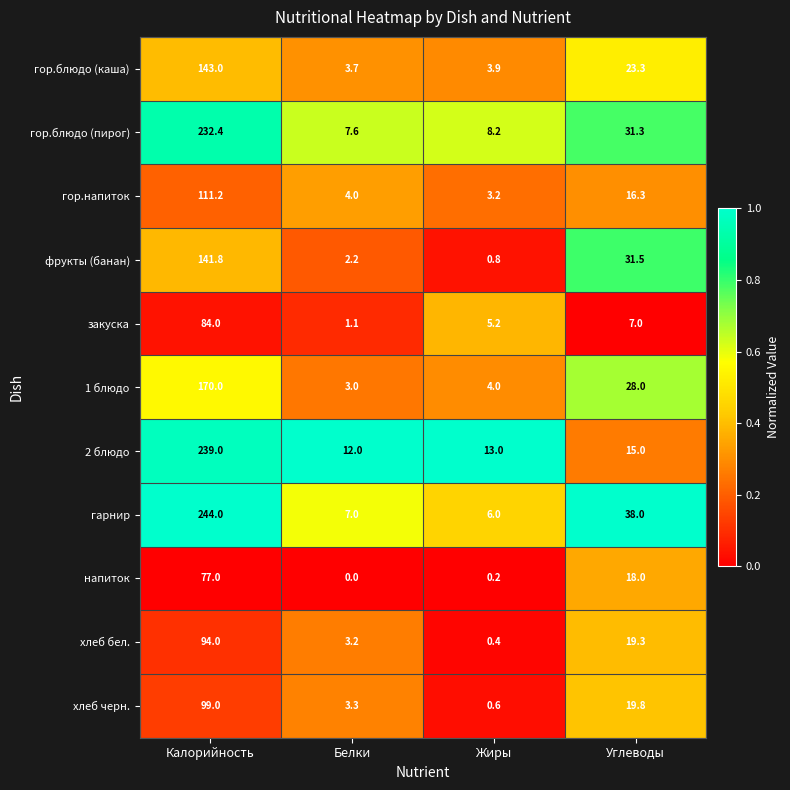

How many series are shown in this chart?

11